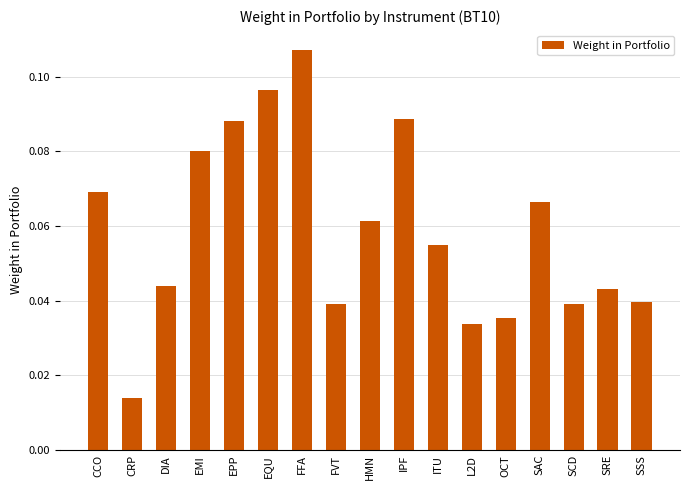

Which has a higher value, FVT or ITU?

ITU